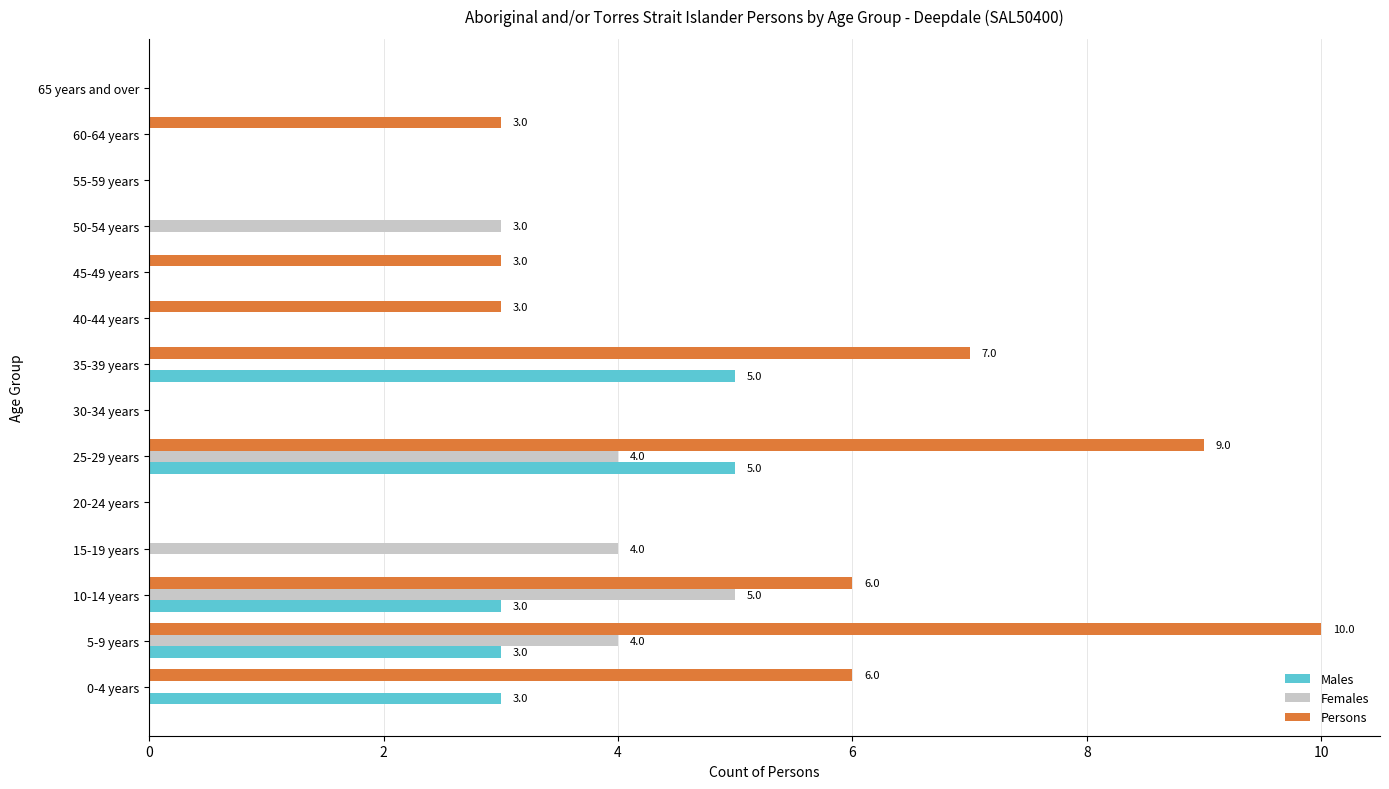

Where is Females nearest to the value 2?

50-54 years